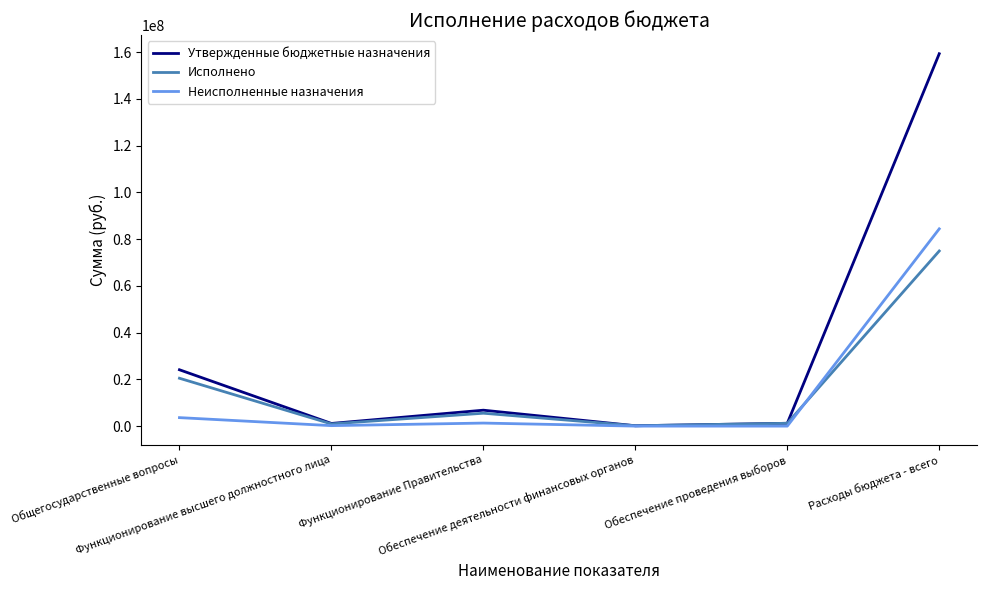

Does the chart have visible grid lines?

No